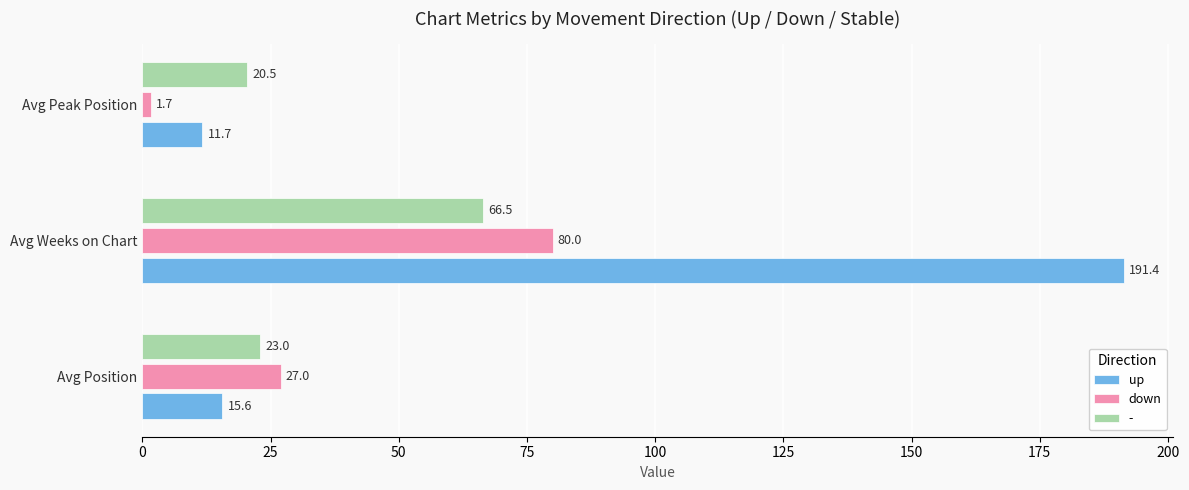

What is the smallest value displayed?

1.7